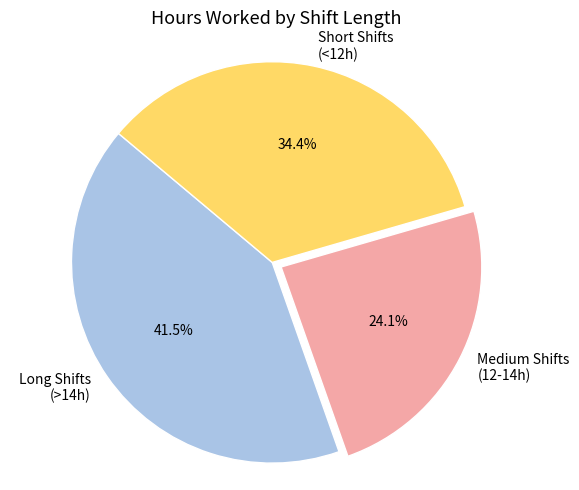

Which category has the smallest portion of the pie?

Medium Shifts (12-14h)